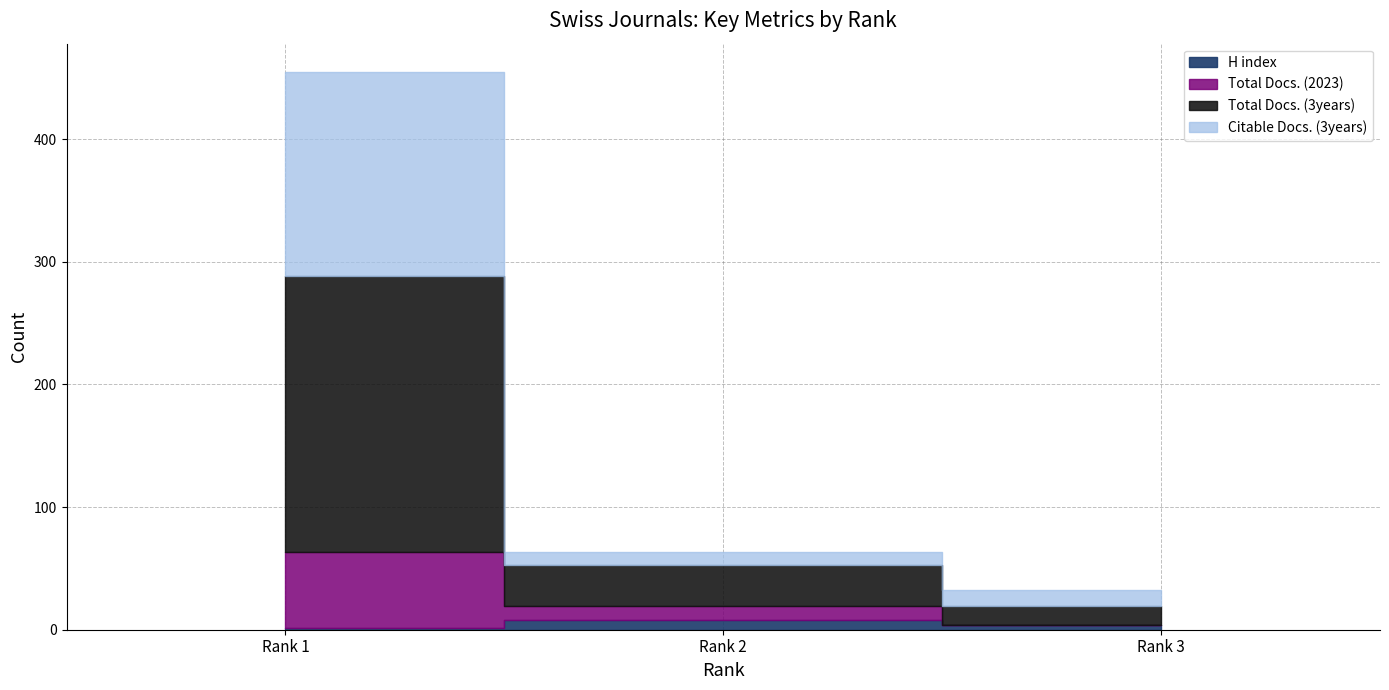

Rank the series by their maximum value, from lowest to highest.

H index, Total Docs. (2023), Citable Docs. (3years), Total Docs. (3years)